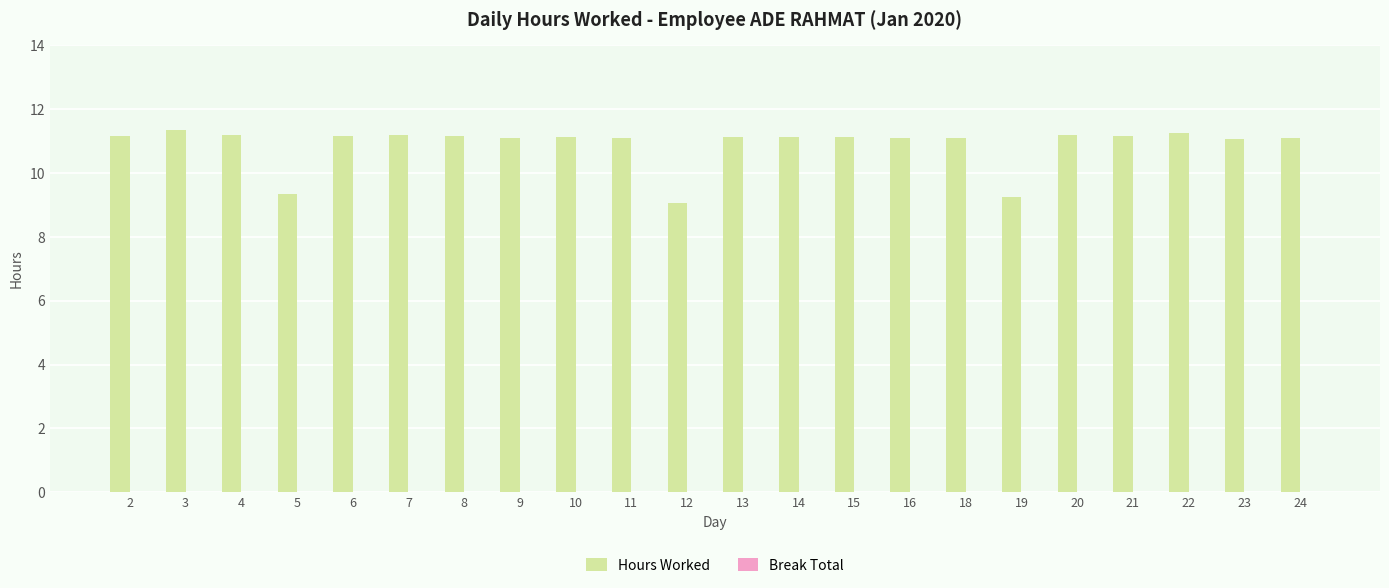

Which category has the lowest value across all series?

12